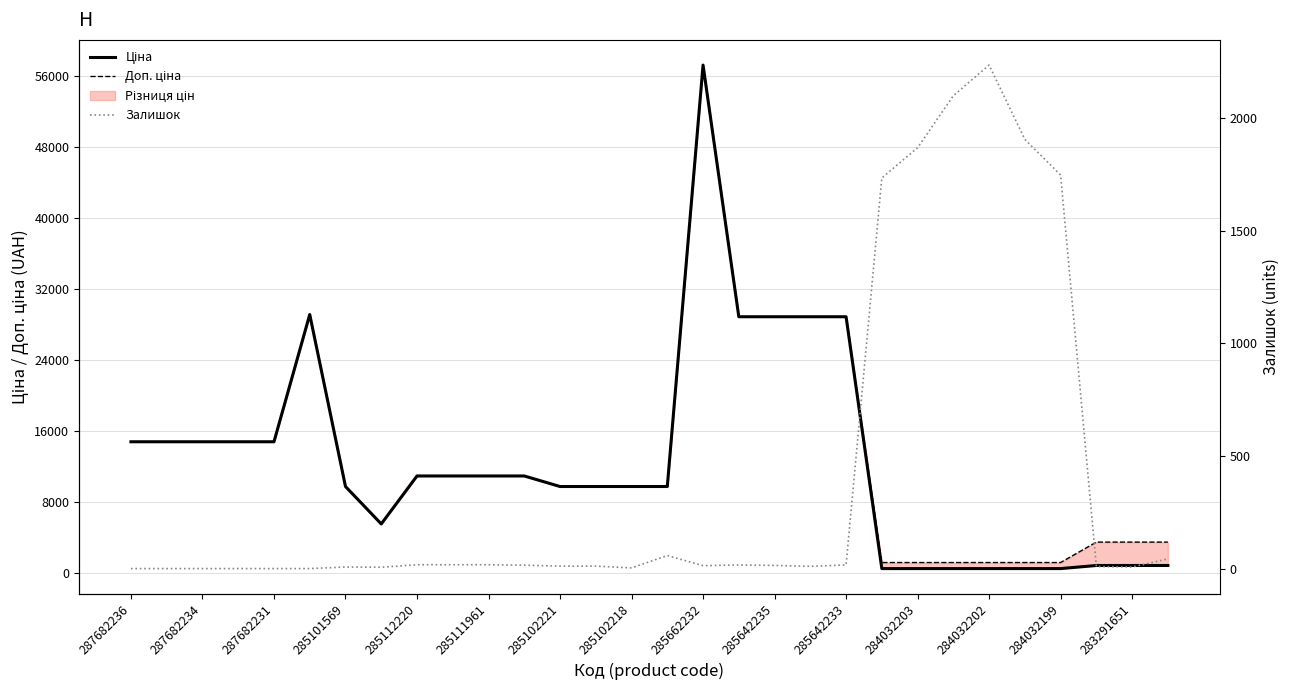

What is the approximate value of Ціна at 285662232?

57258.0